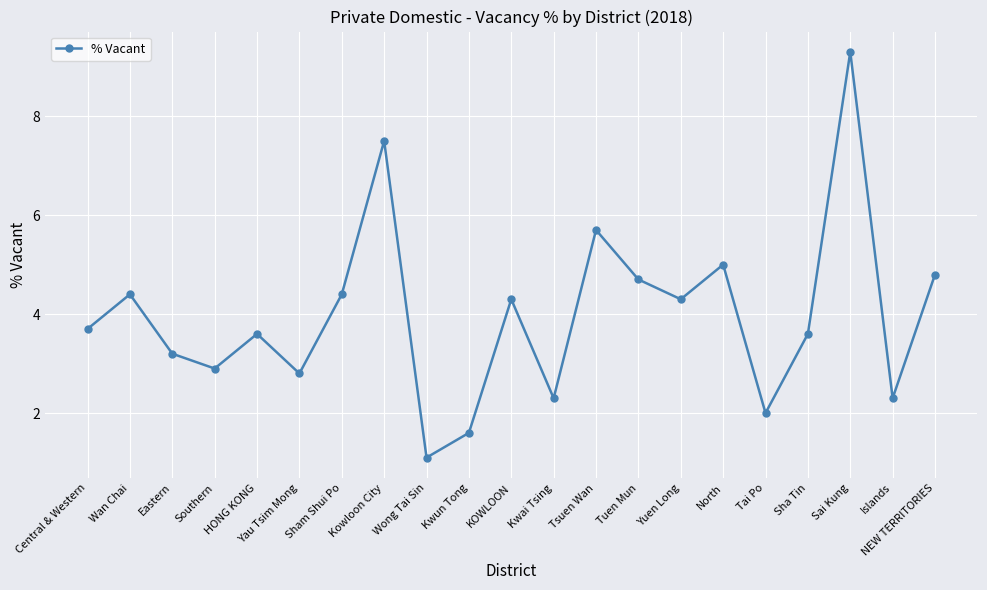

What is the sum of the values at Sha Tin and Yau Tsim Mong?

6.4